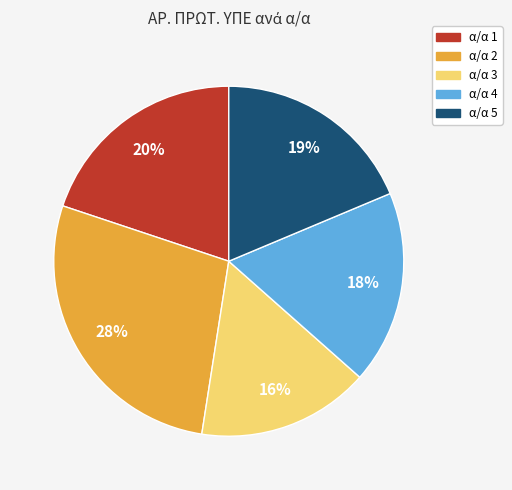

Does any single category account for the majority?

No